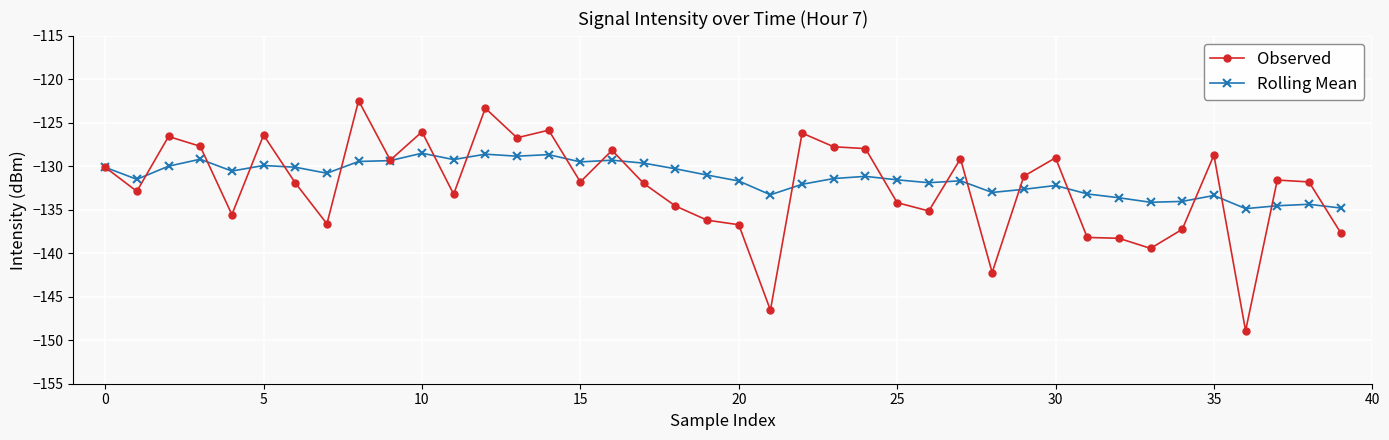

What is the smallest value displayed?

-148.9